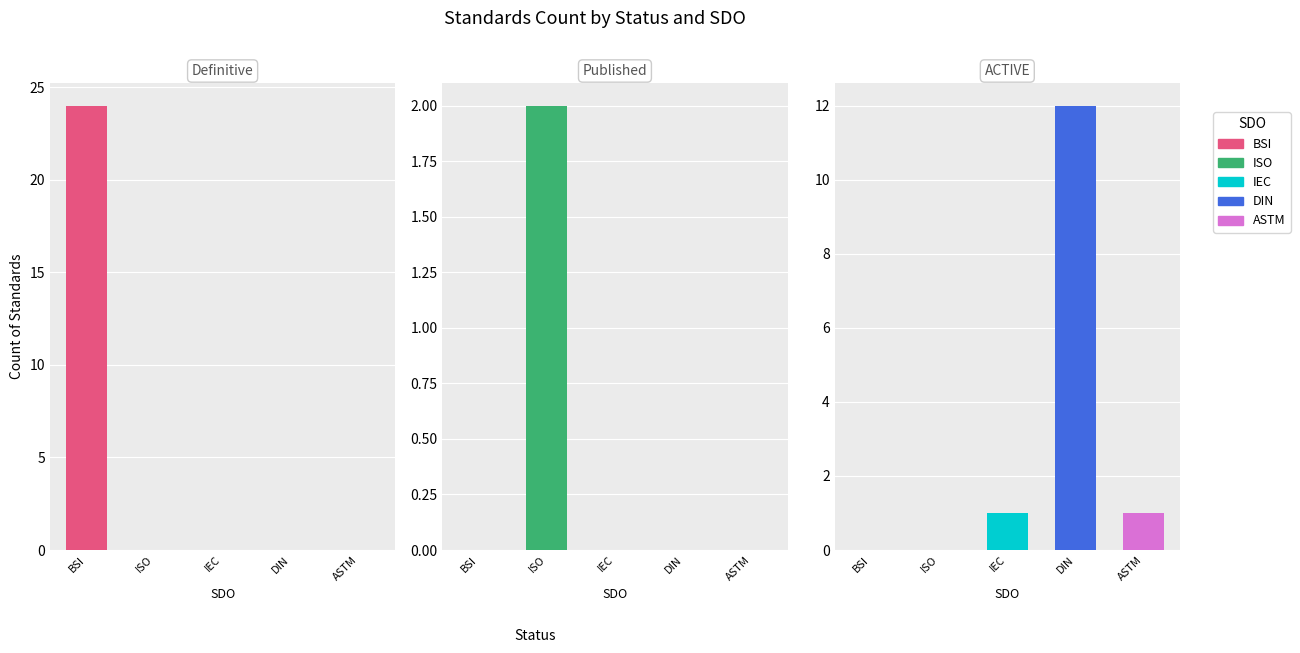

Is it true that Definitive equals 0 at ISO?

True